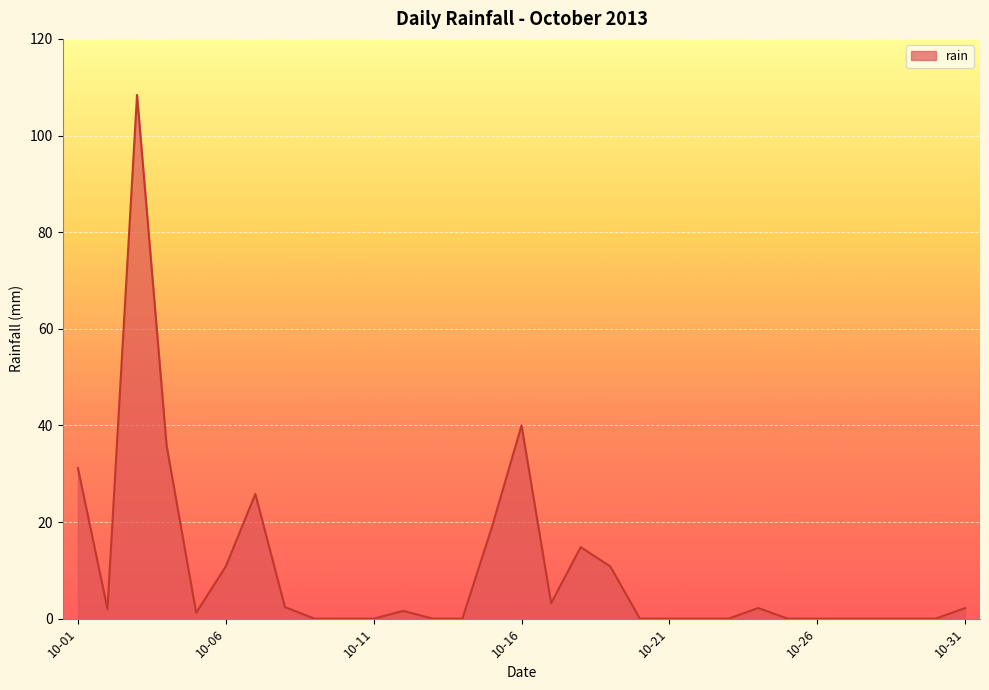

What is the difference between the maximum and minimum values?

108.4